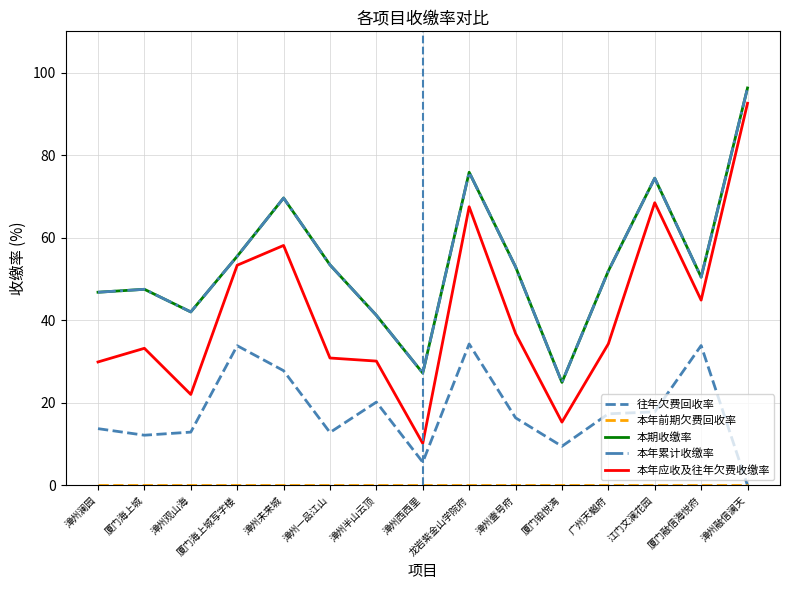

Does the chart have visible grid lines?

Yes